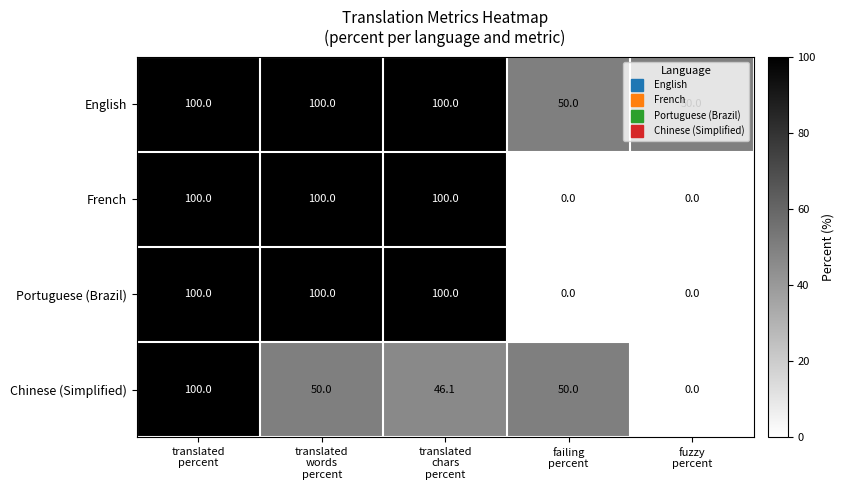

What is the greatest value displayed?

100.0